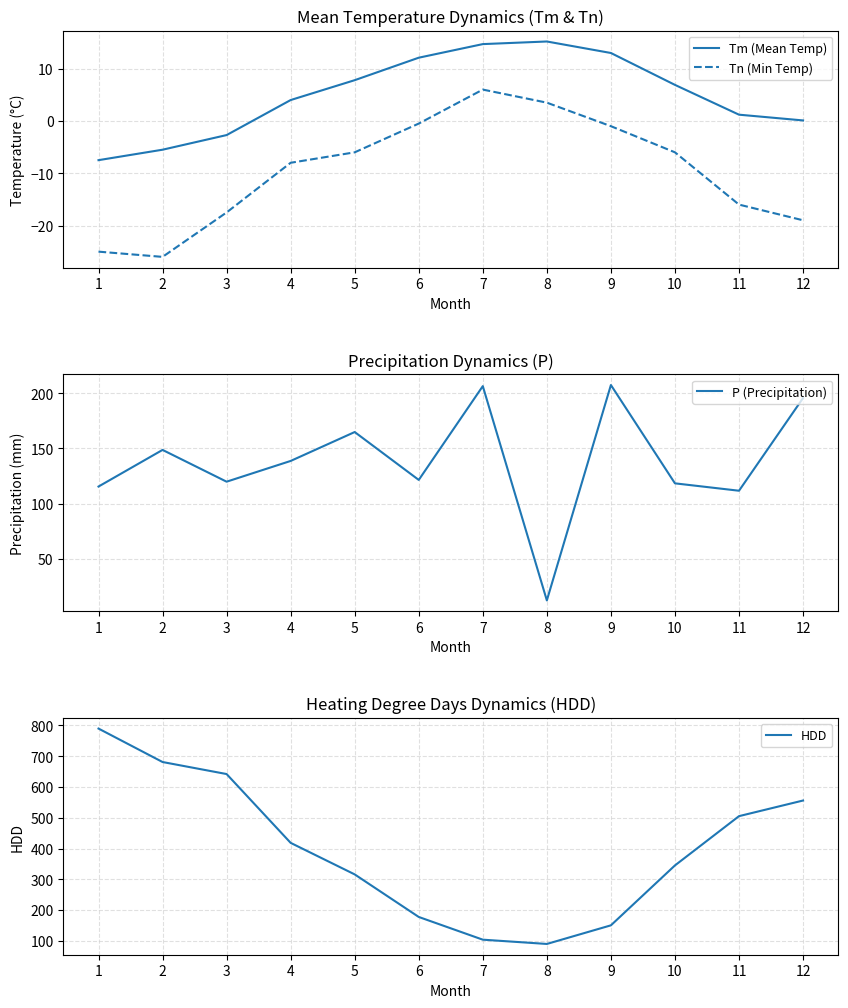

How many times do P (Precipitation) and HDD cross each other?

4